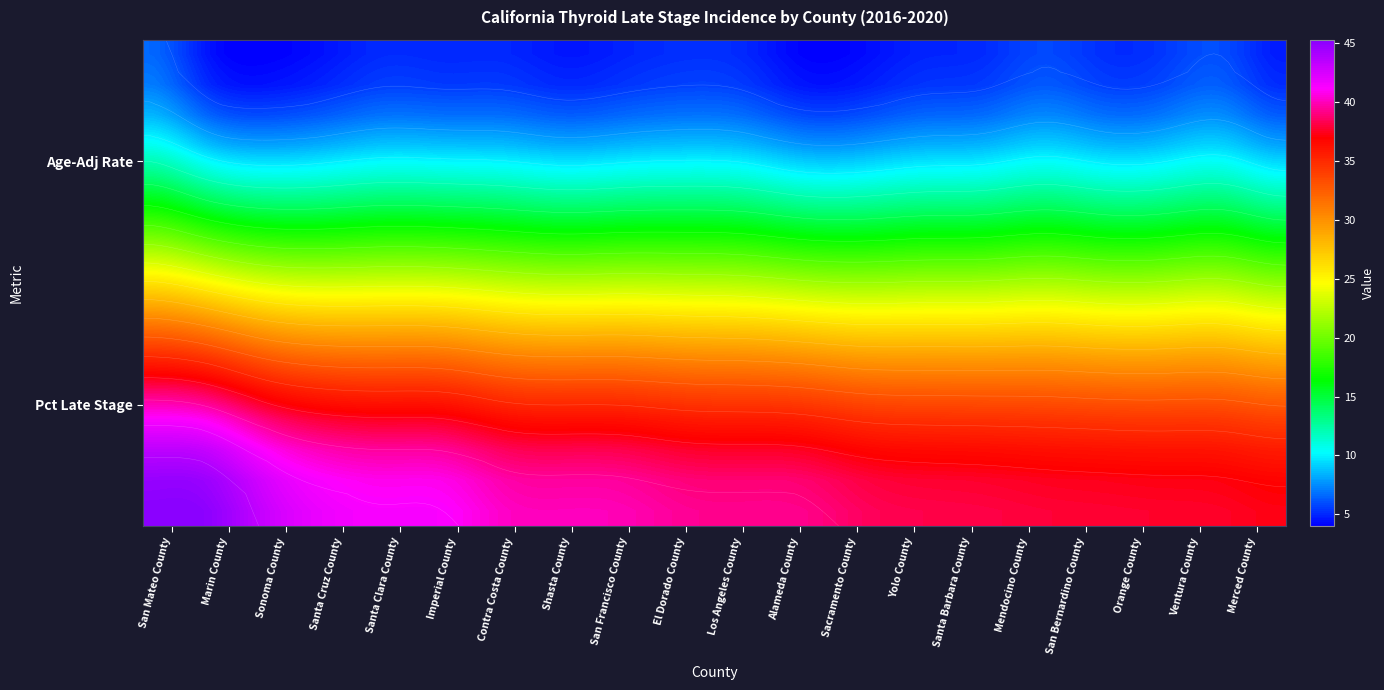

What is the difference between the highest and lowest values at 1?

8.0